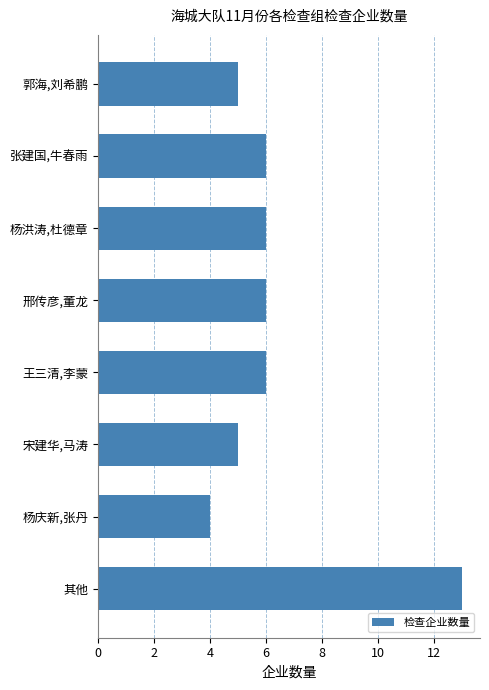

What is the approximate value at 杨庆新,张丹?

4